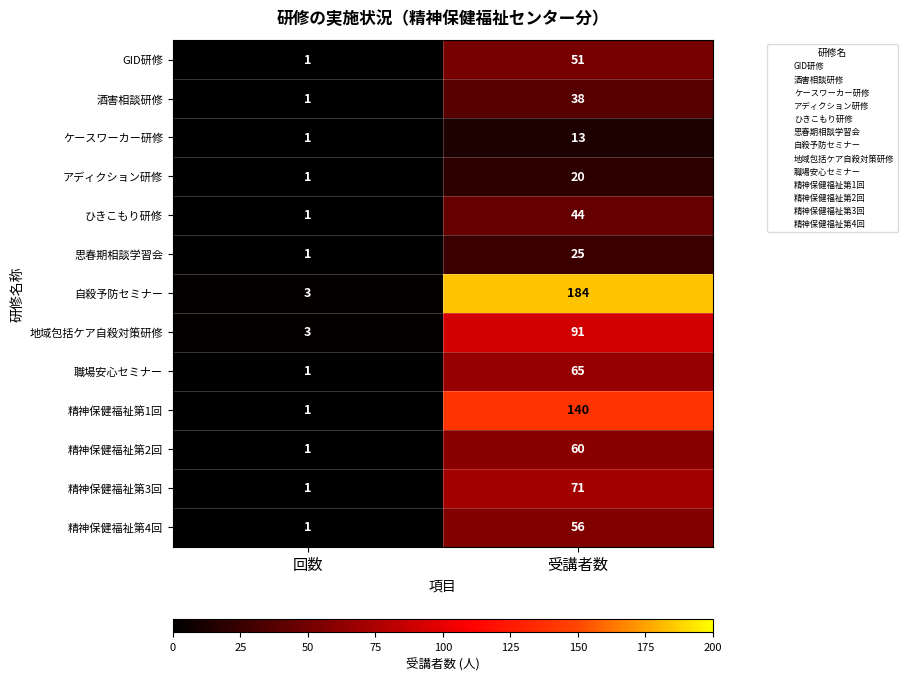

What is the sum of all 酒害相談研修 values?

39